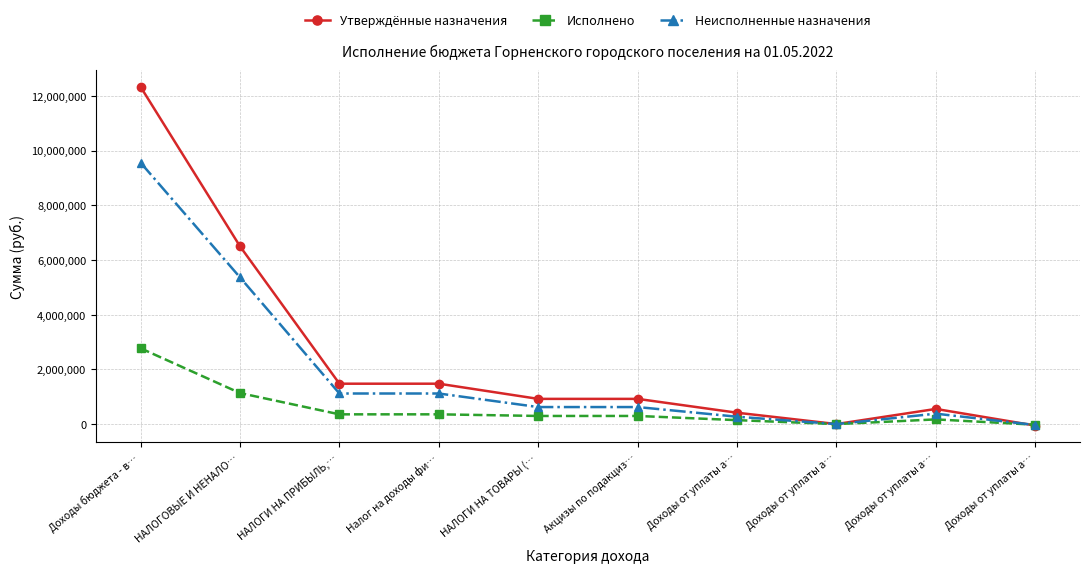

How many lines are shown in the chart?

3